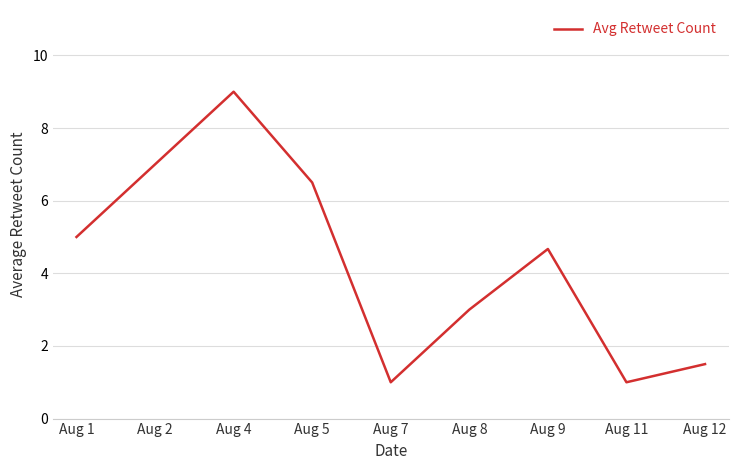

How many categories are shown in the chart?

9